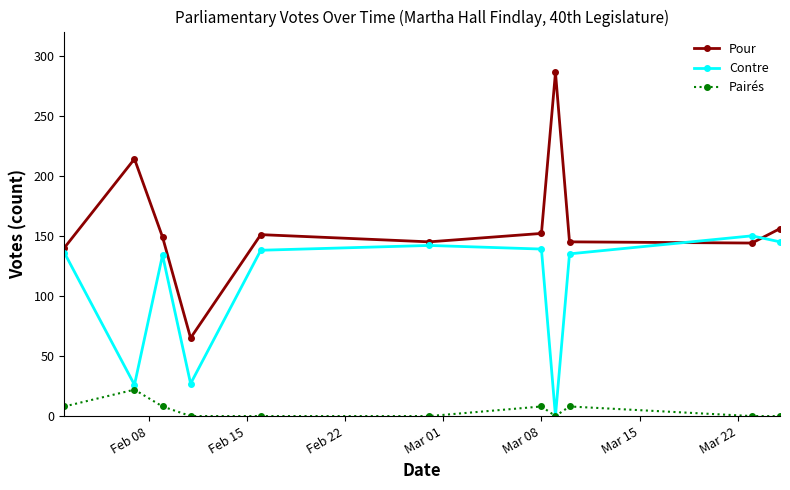

What is the average value of the Contre series?

107